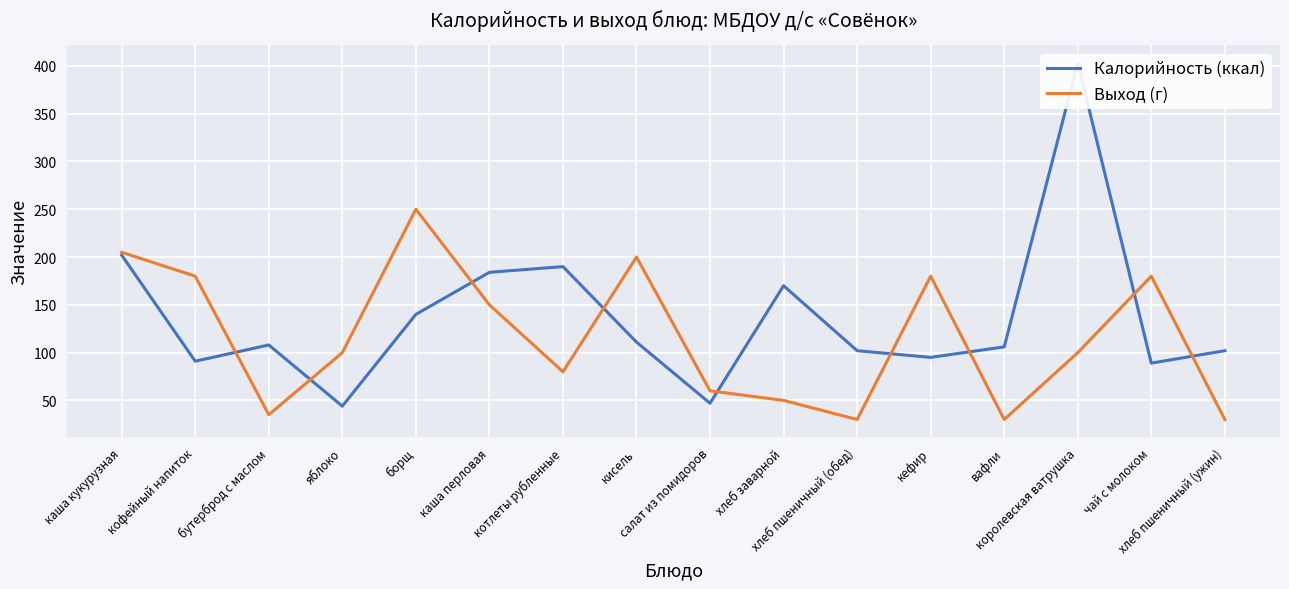

What is the difference between the maximum and minimum values in the Калорийность (ккал) series?

359